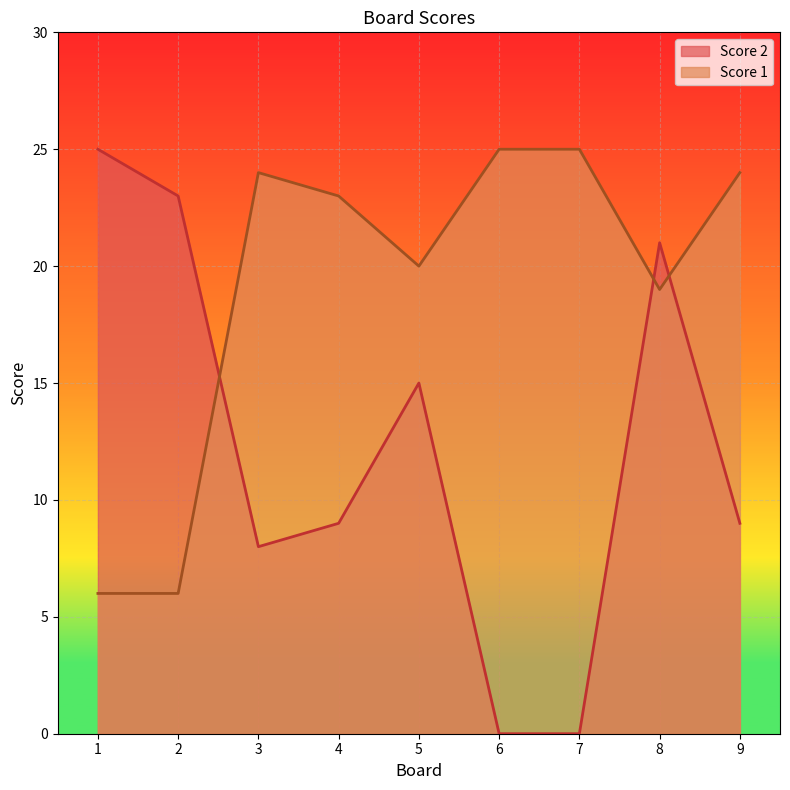

Reading left to right, extract all data points from this chart.

Score 1: 6	6	24	23	20	25	25	19	24
Score 2: 25	23	8	9	15	0	0	21	9